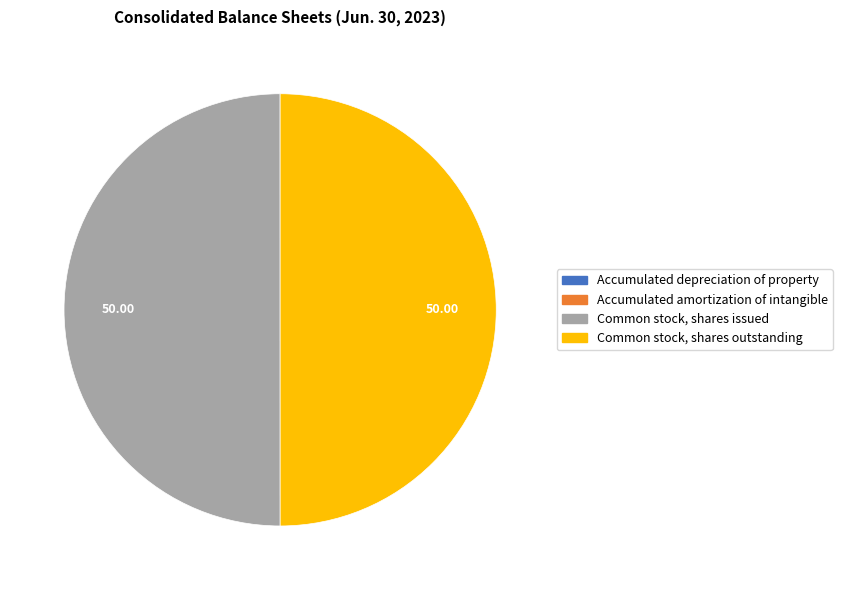

Is it true that Accumulated amortization of intangible is 6% of the pie?

False